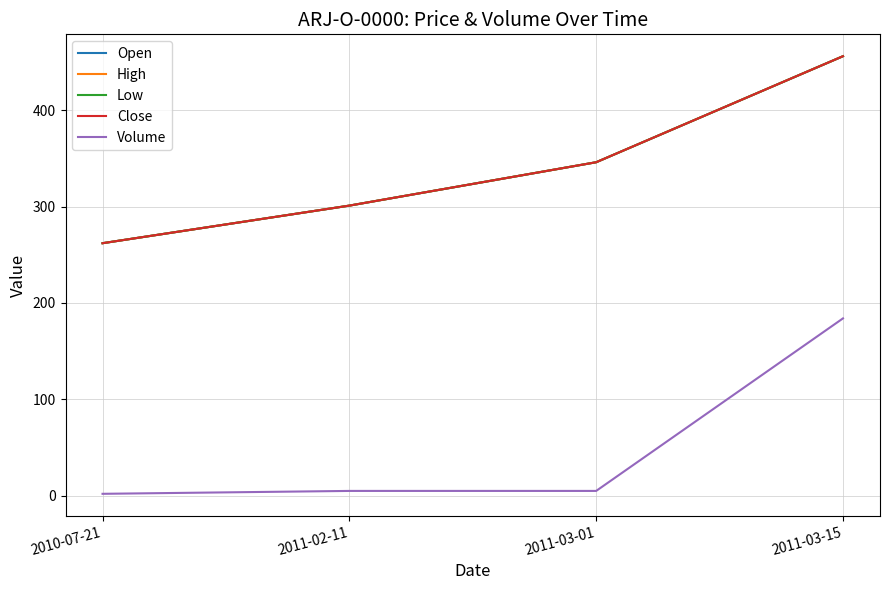

True or false: Open and High intersect in this chart.

False